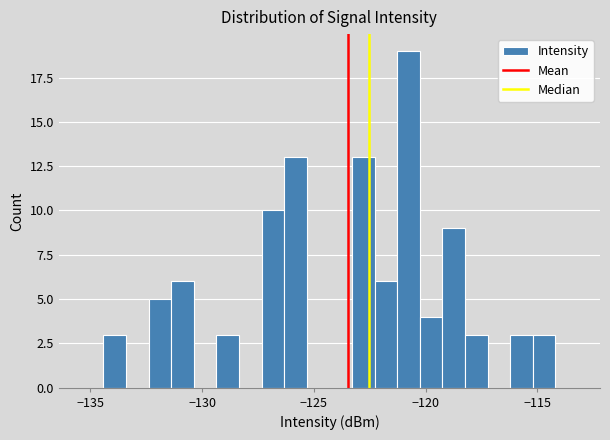

Read against the x-axis, roughly where is the centre of the tallest bar?

-121.0